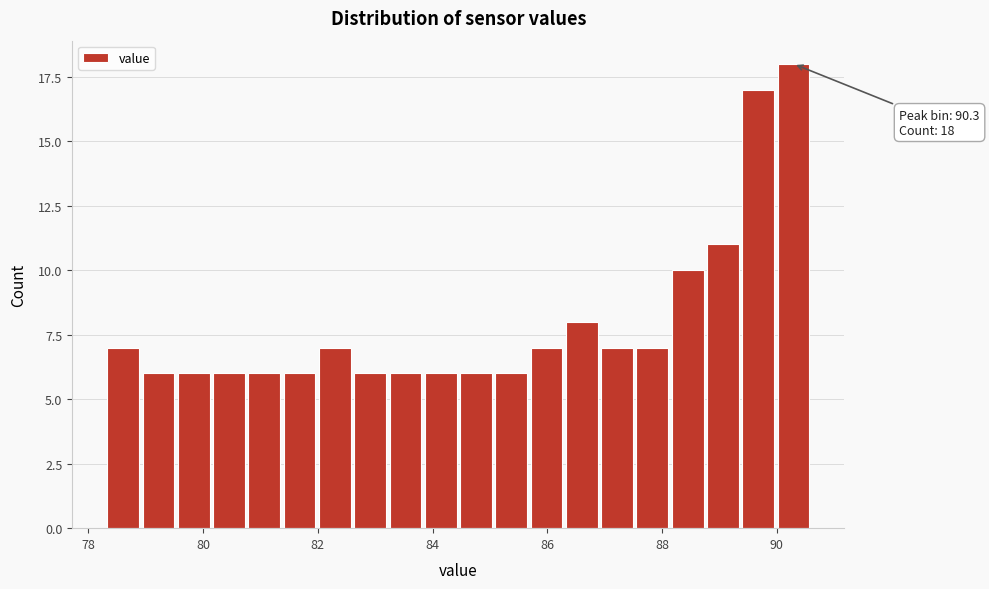

Around what value on the x-axis is the tallest bar? Give the approximate position of its centre, as read against the axis.

90.2